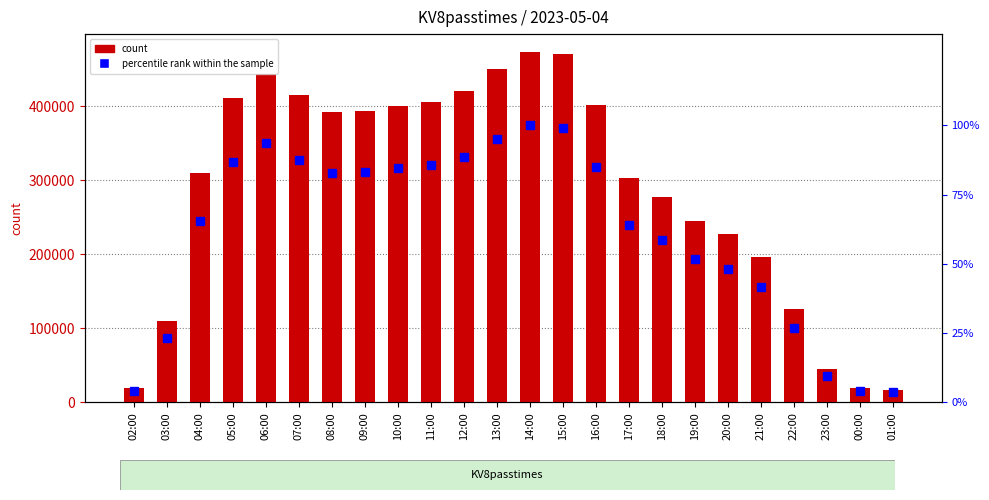

What is the difference between the KV8passtimes values at 00:00 and 05:00?

391726.0